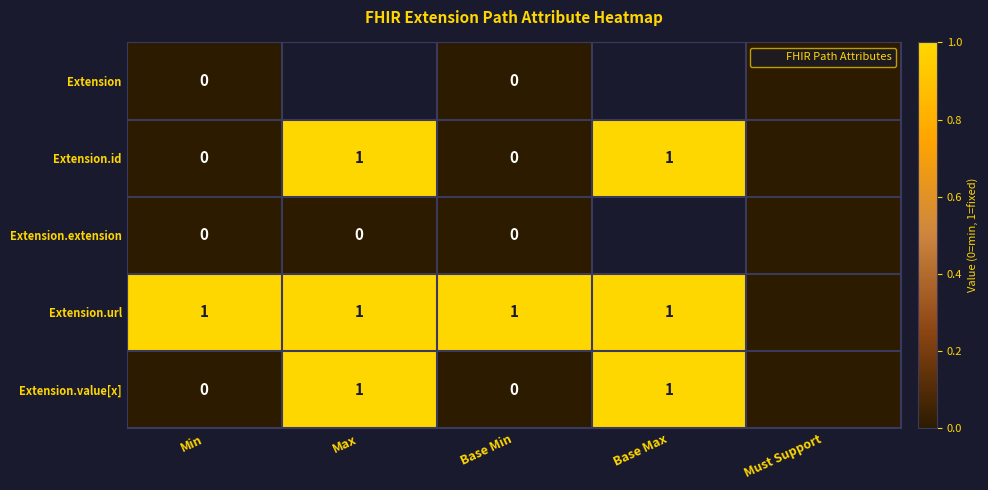

What is the average value of the Extension.value[x] series?

0.4